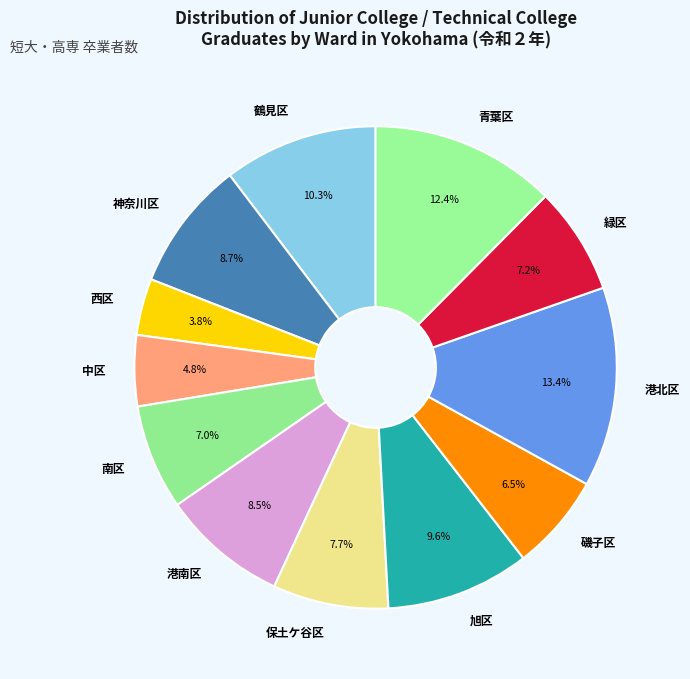

How many segments does this pie chart have?

12